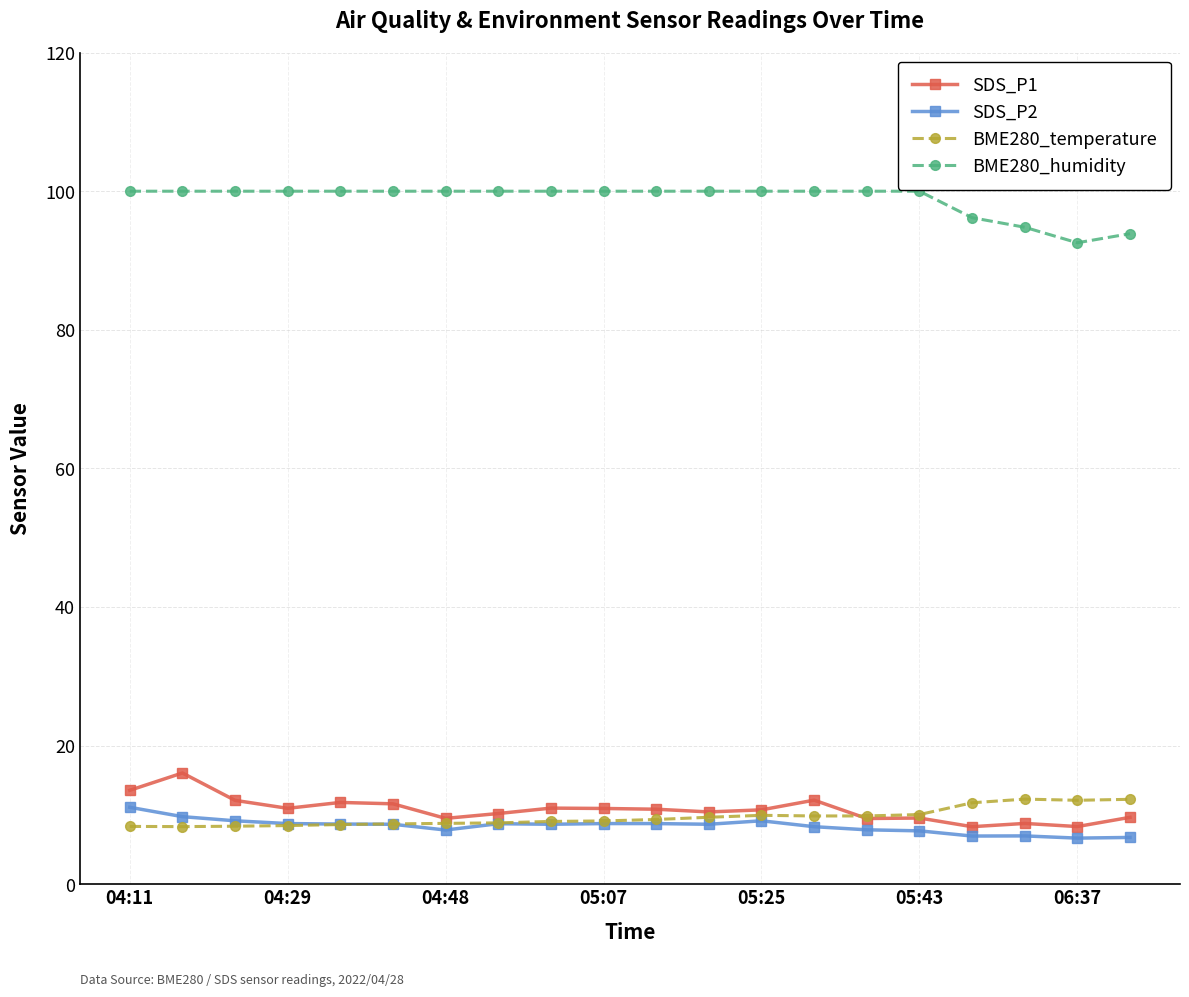

What is the smallest value displayed?

6.7